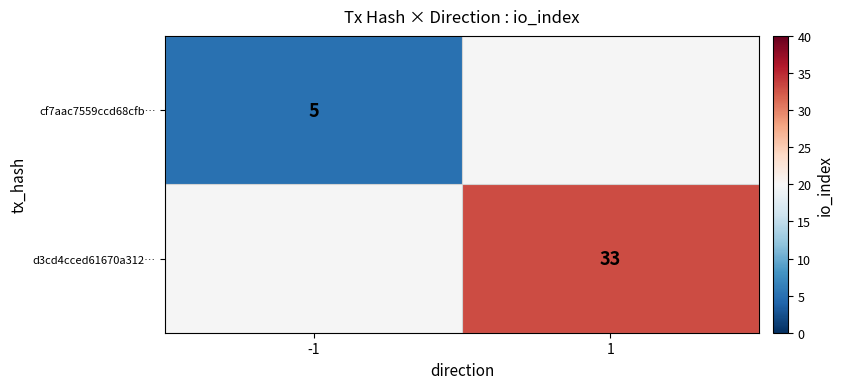

What is the greatest value displayed?

33.0